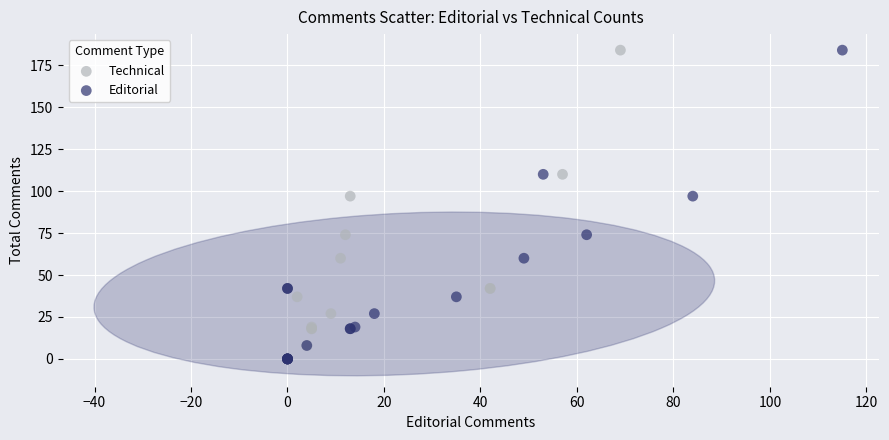

What are all the series names shown in the legend?

Technical, Editorial